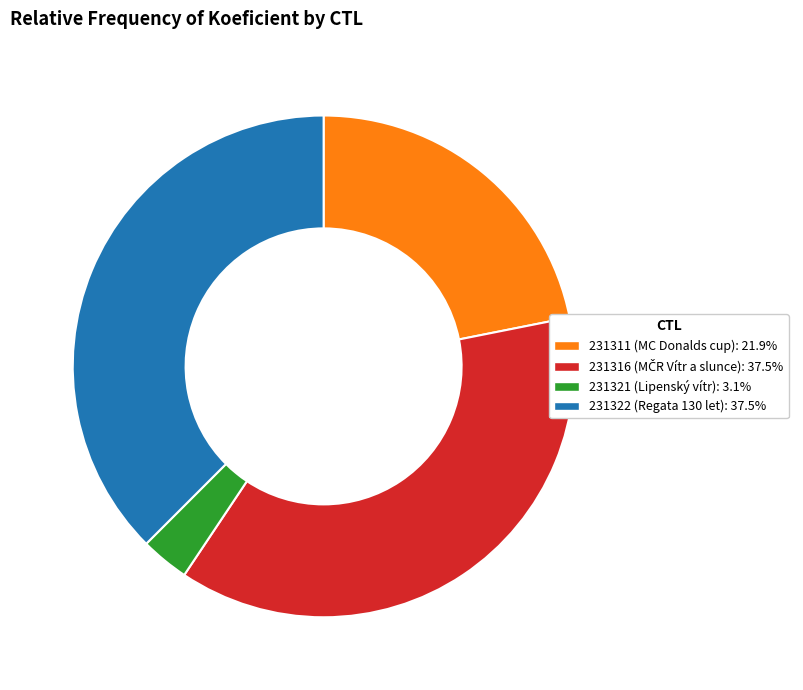

How many segments does this pie chart have?

4